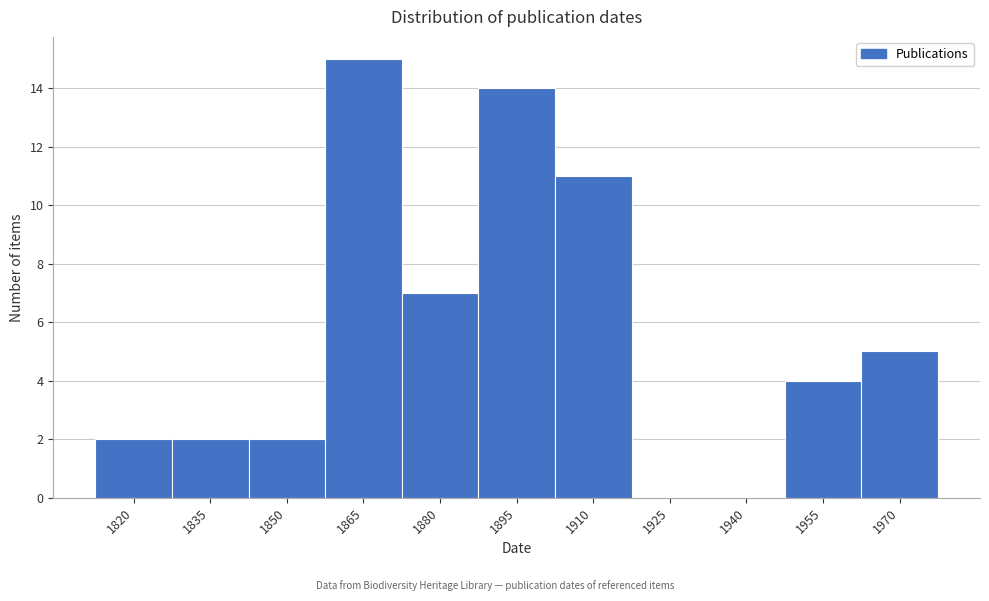

Reading left to right, what are all the values shown in this chart?

1820=2	1835=2	1850=2	1865=15	1880=7	1895=14	1910=11	1925=0	1940=0	1955=4	1970=5